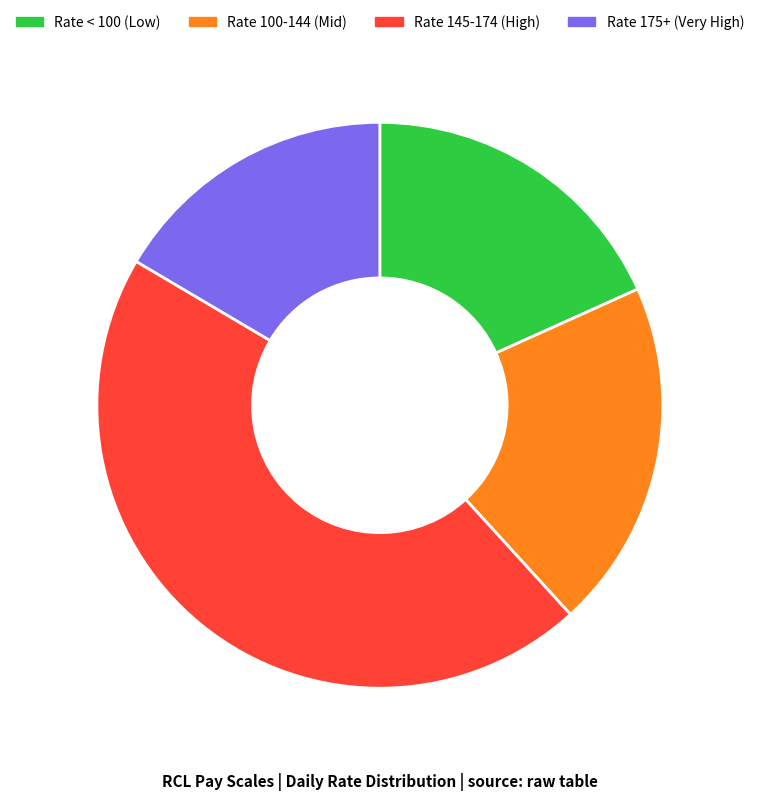

Which category has the smallest portion of the pie?

Rate 175+ (Very High)